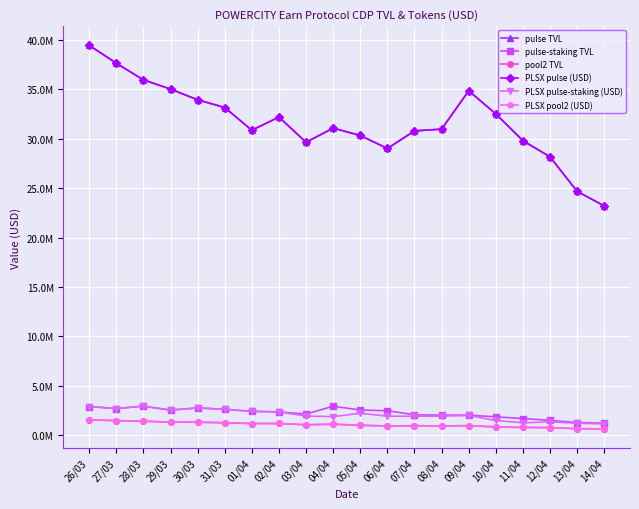

How many data points in PLSX pulse (USD) are above 31063098?

10